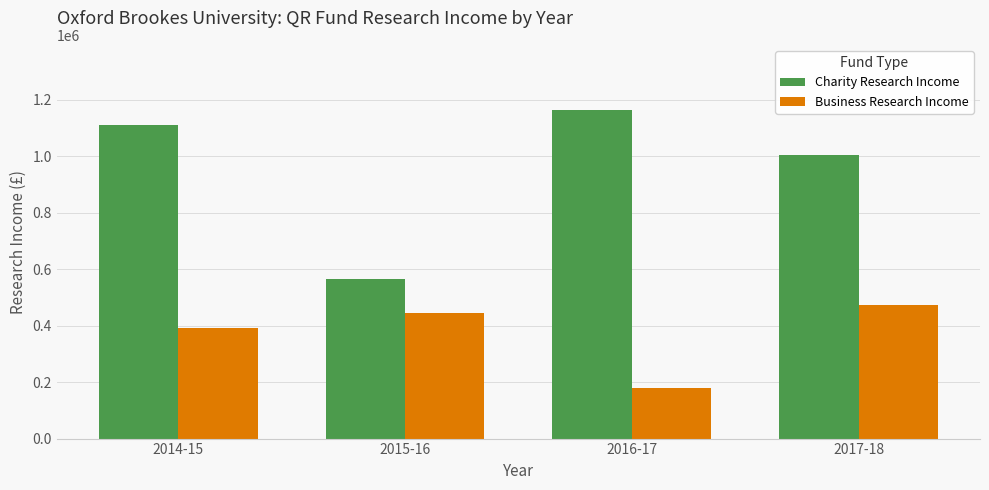

Are the bars horizontal?

No